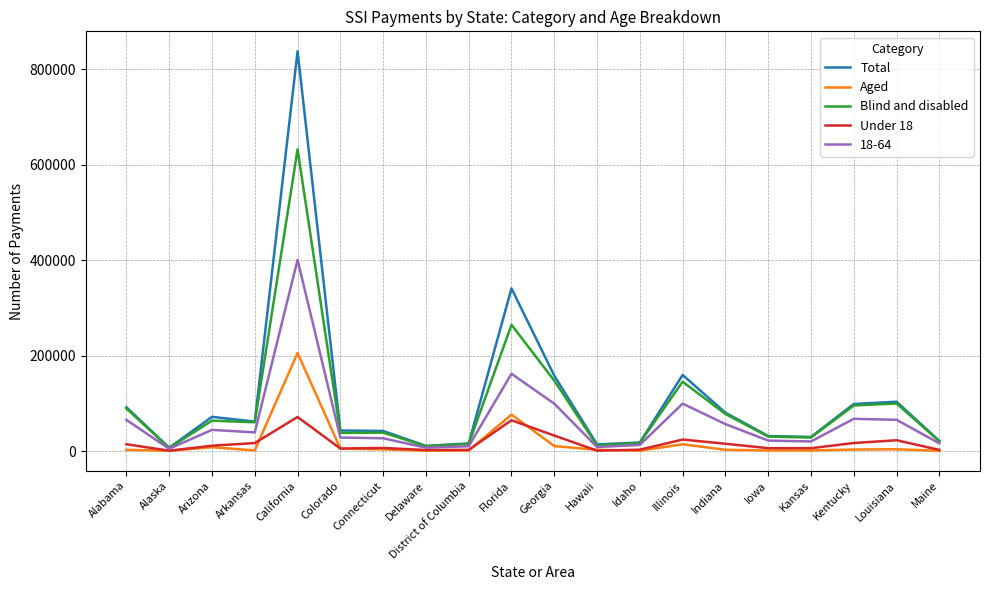

Which category has the highest value across all series?

California